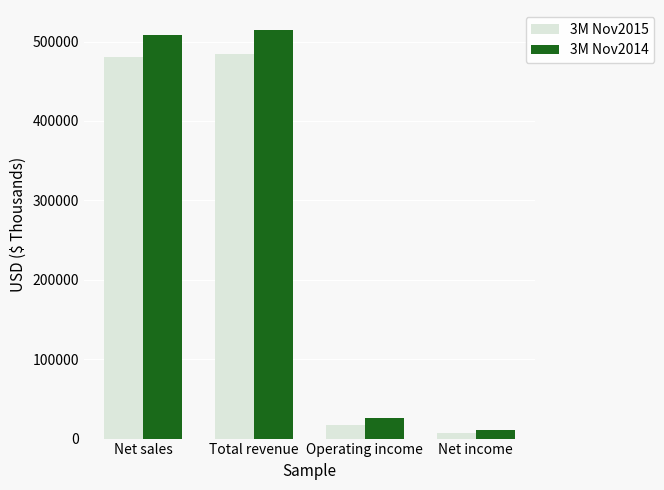

What is the sum of all 3M Nov2015 values?

988853